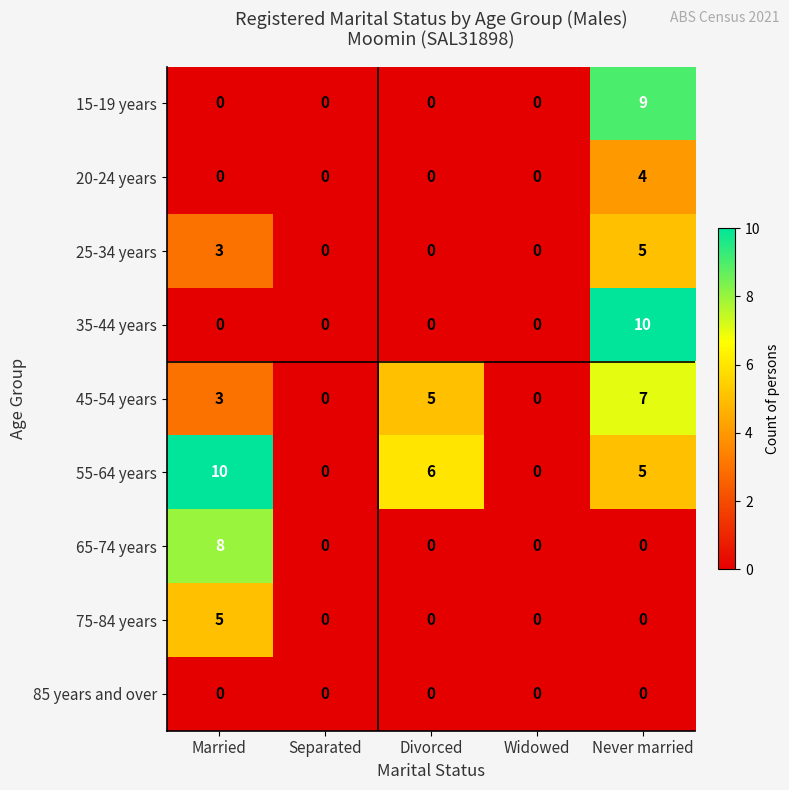

What is the spread (max minus min) of values at Divorced?

6